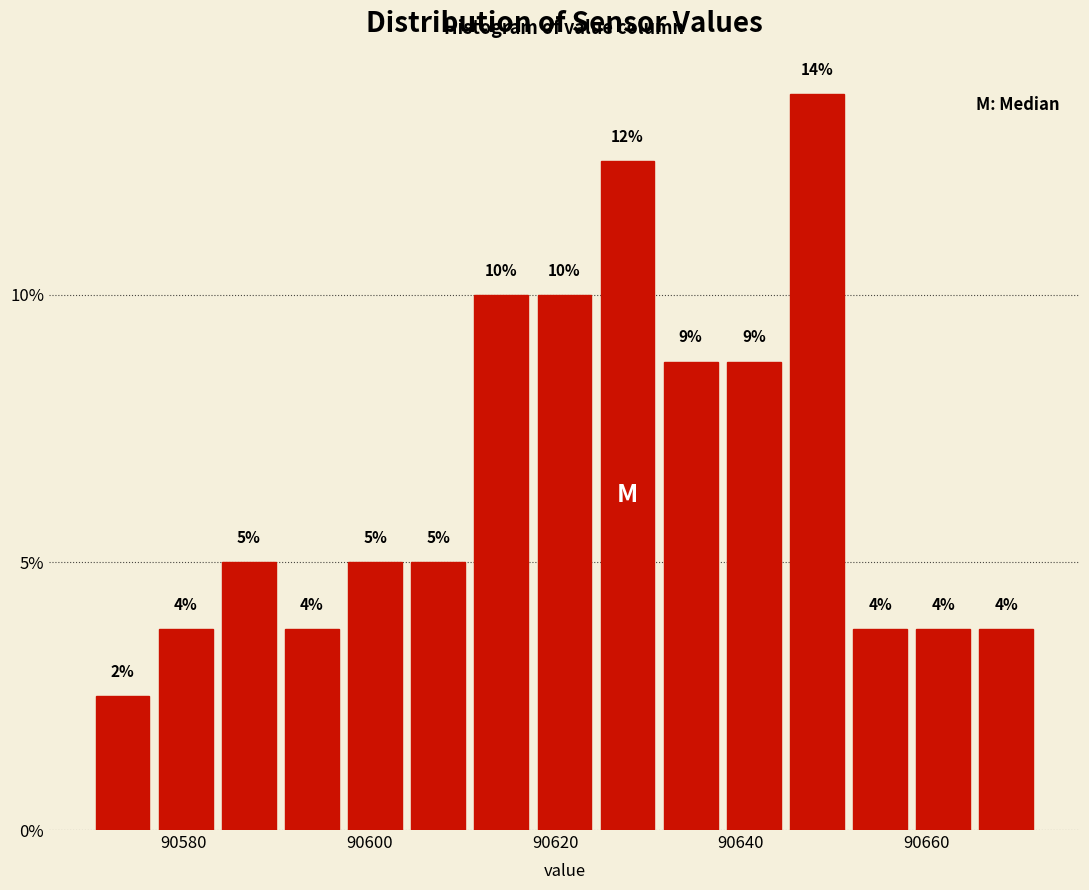

Read against the x-axis, roughly where is the centre of the tallest bar?

90648